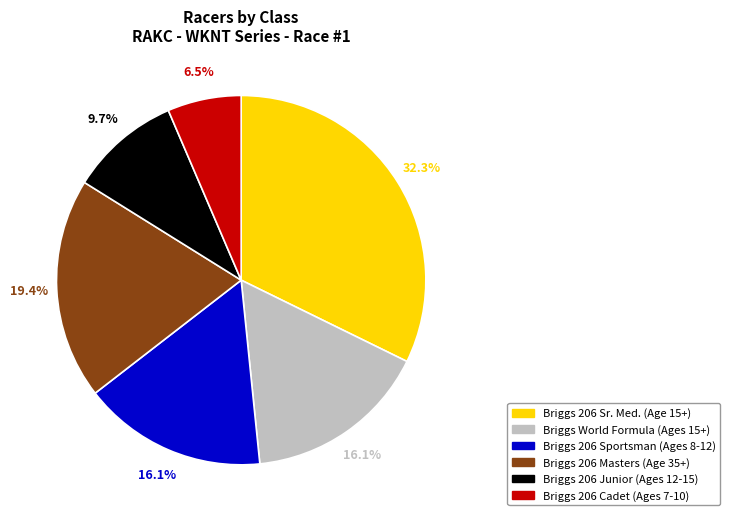

Is it true that Briggs 206 Sr. Med. (Age 15+) is 46% of the pie?

False